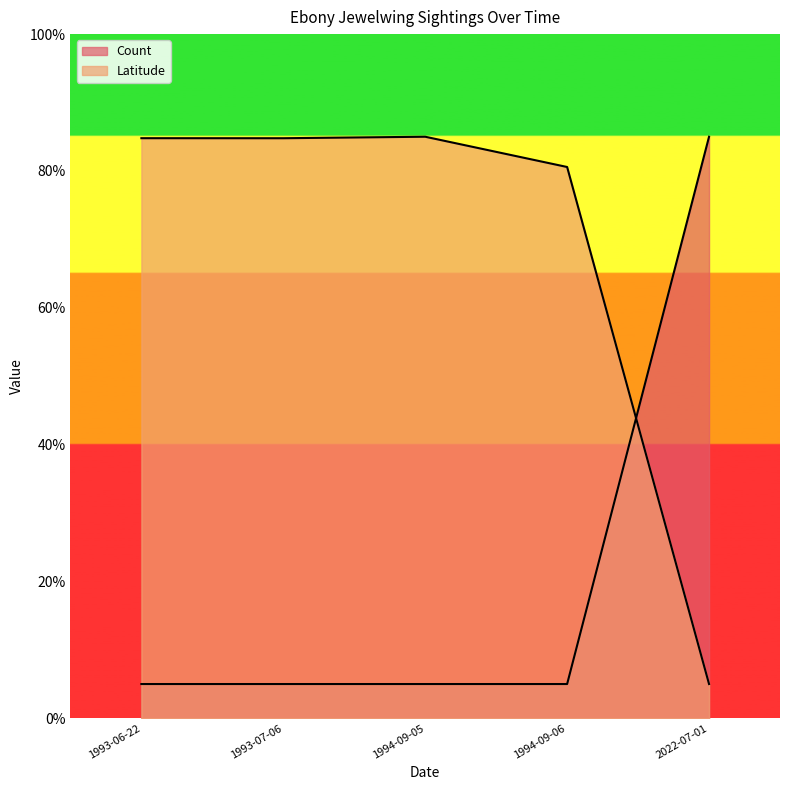

Where does the Latitude series first go above 84?

1993-06-22